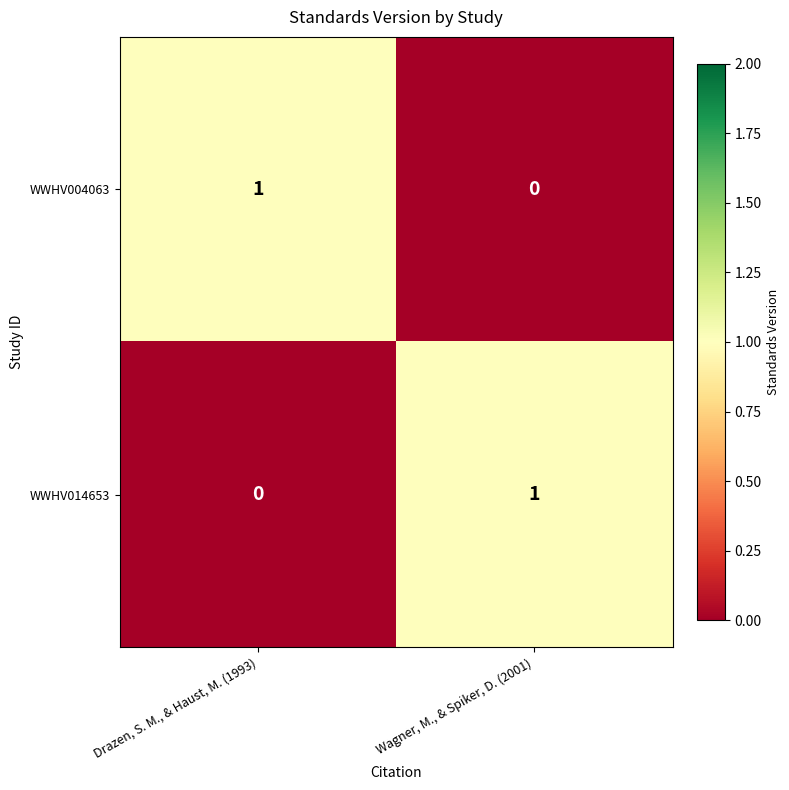

The WWHV014653 series shows 0 at Drazen, S. M., & Haust, M. (1993). True or false?

True